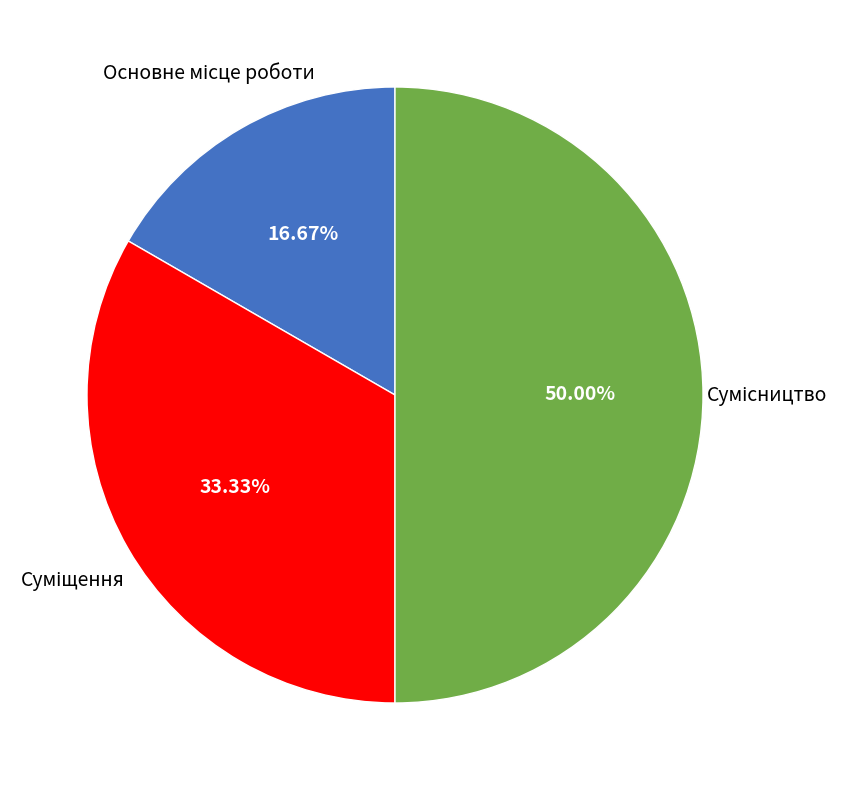

What is the smallest slice in the pie chart?

Основне місце роботи